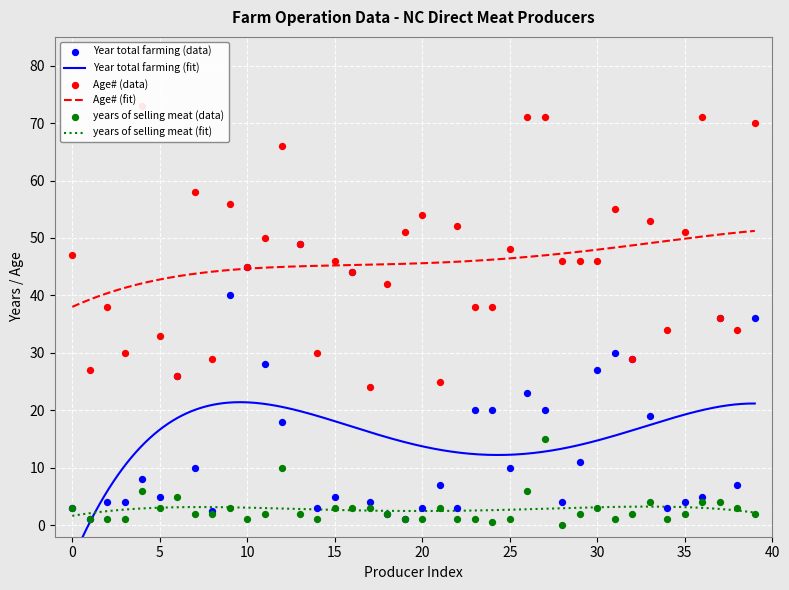

True or false: years of selling meat (fit) and Age# (fit) intersect in this chart.

False